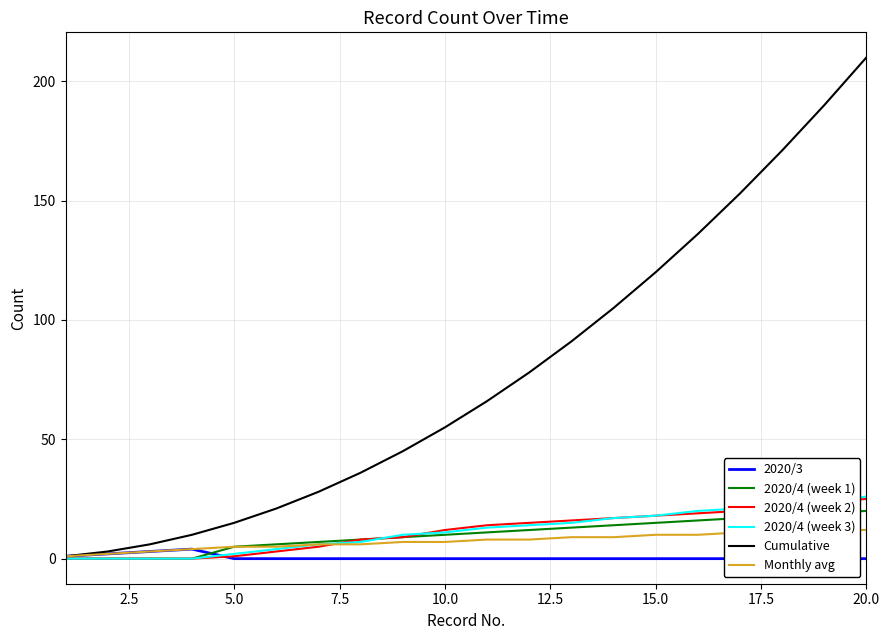

How many lines are shown in the chart?

6